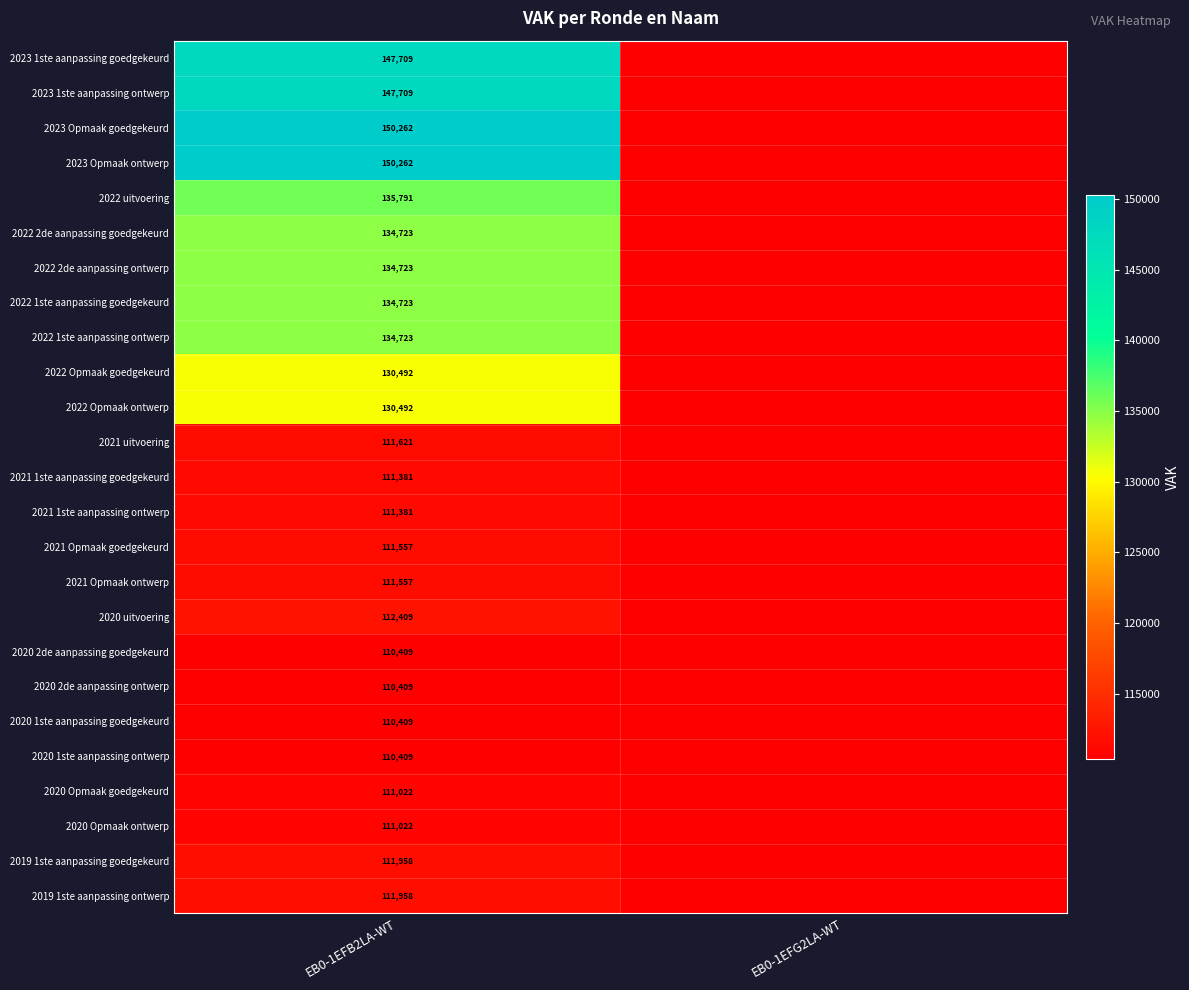

What is the total value across all series at EB0-1EFB2LA-WT?

3089111